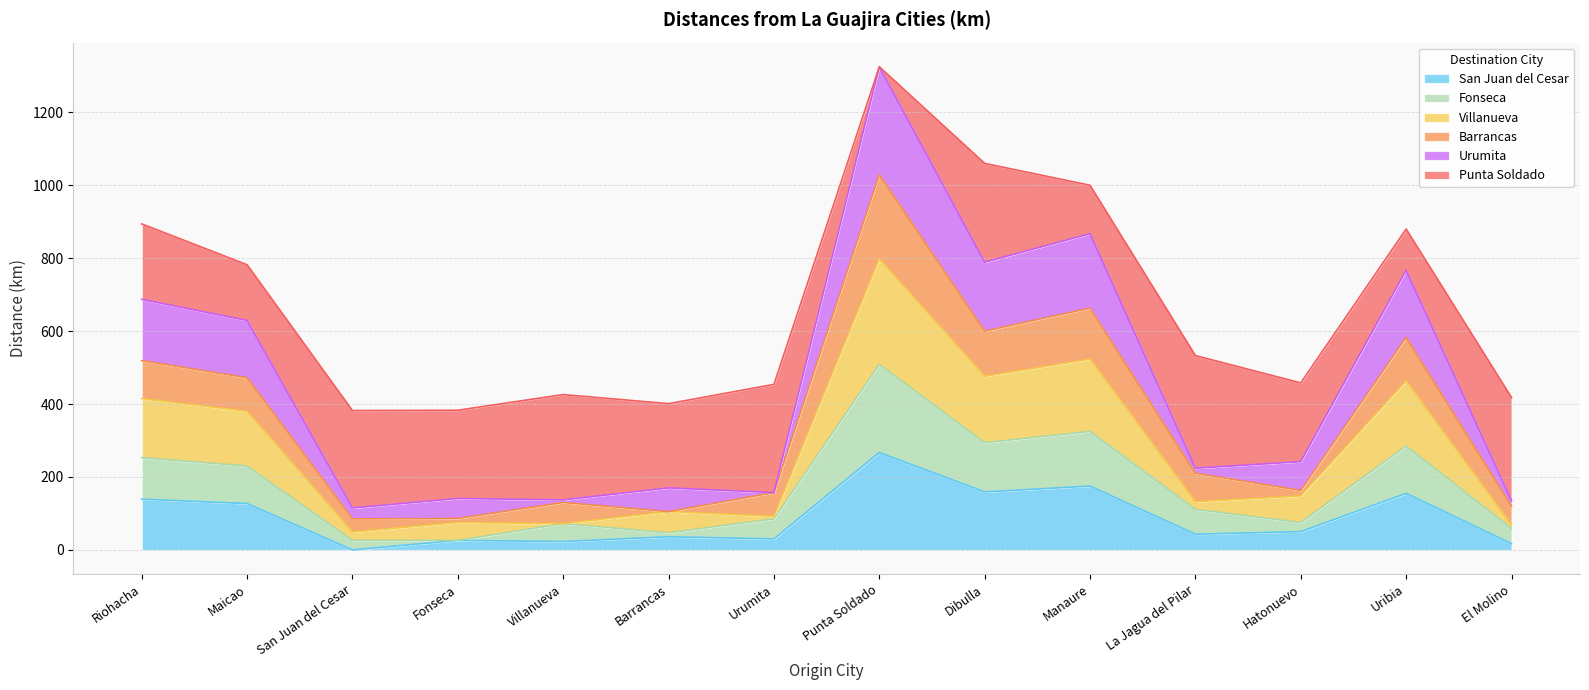

At which category is the sum across all series the highest?

Punta Soldado